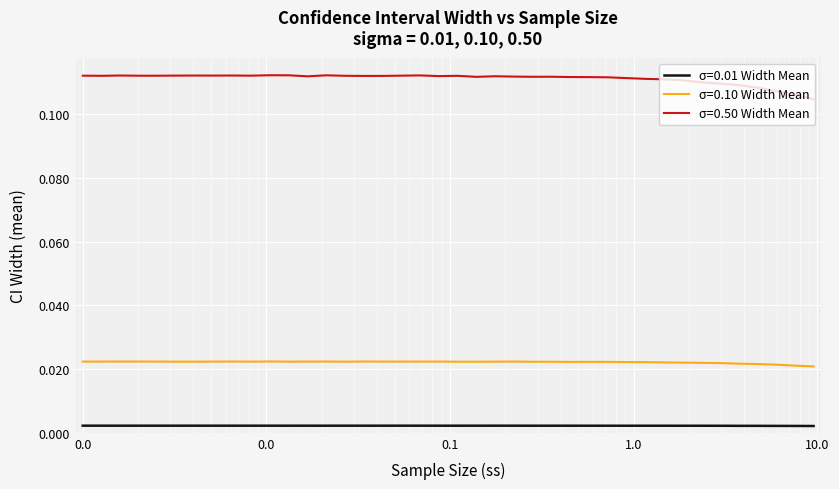

Which series has the widest spread of values?

σ=0.50 Width Mean